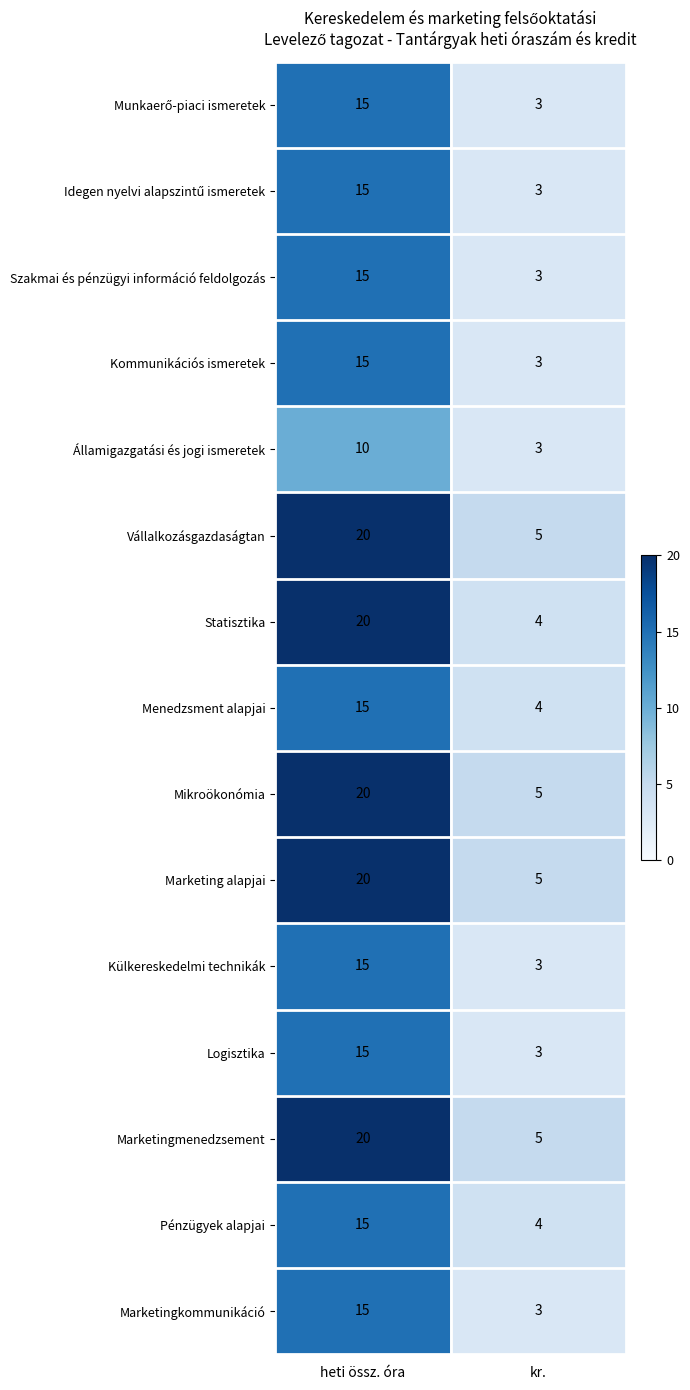

What is the total value across all series at kr.?

56